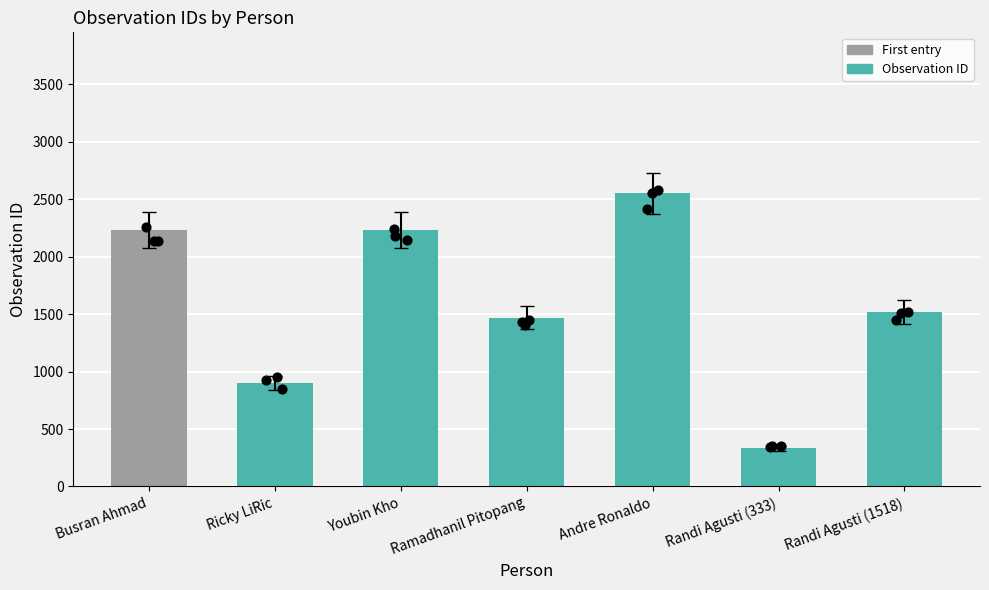

What is the ratio of the value at Busran Ahmad to the value at Andre Ronaldo?

0.9